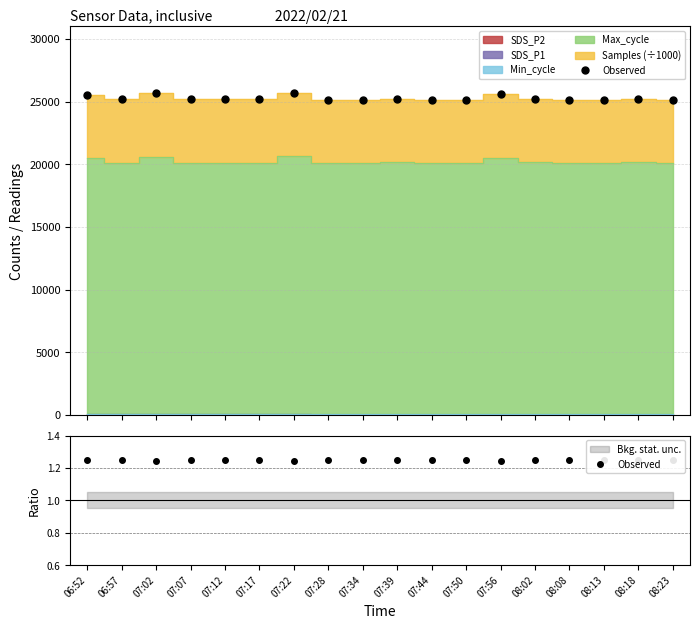

What is the minimum value shown in the chart?

1.2